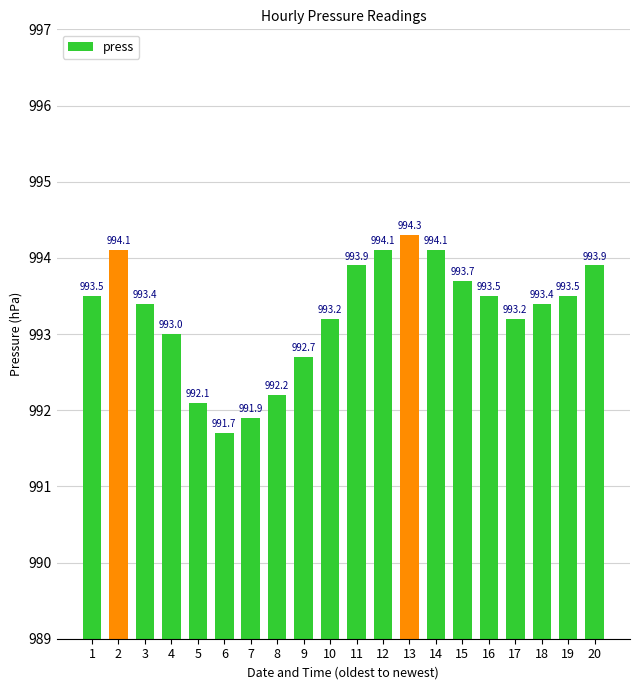

What is the minimum value shown in the chart?

991.7